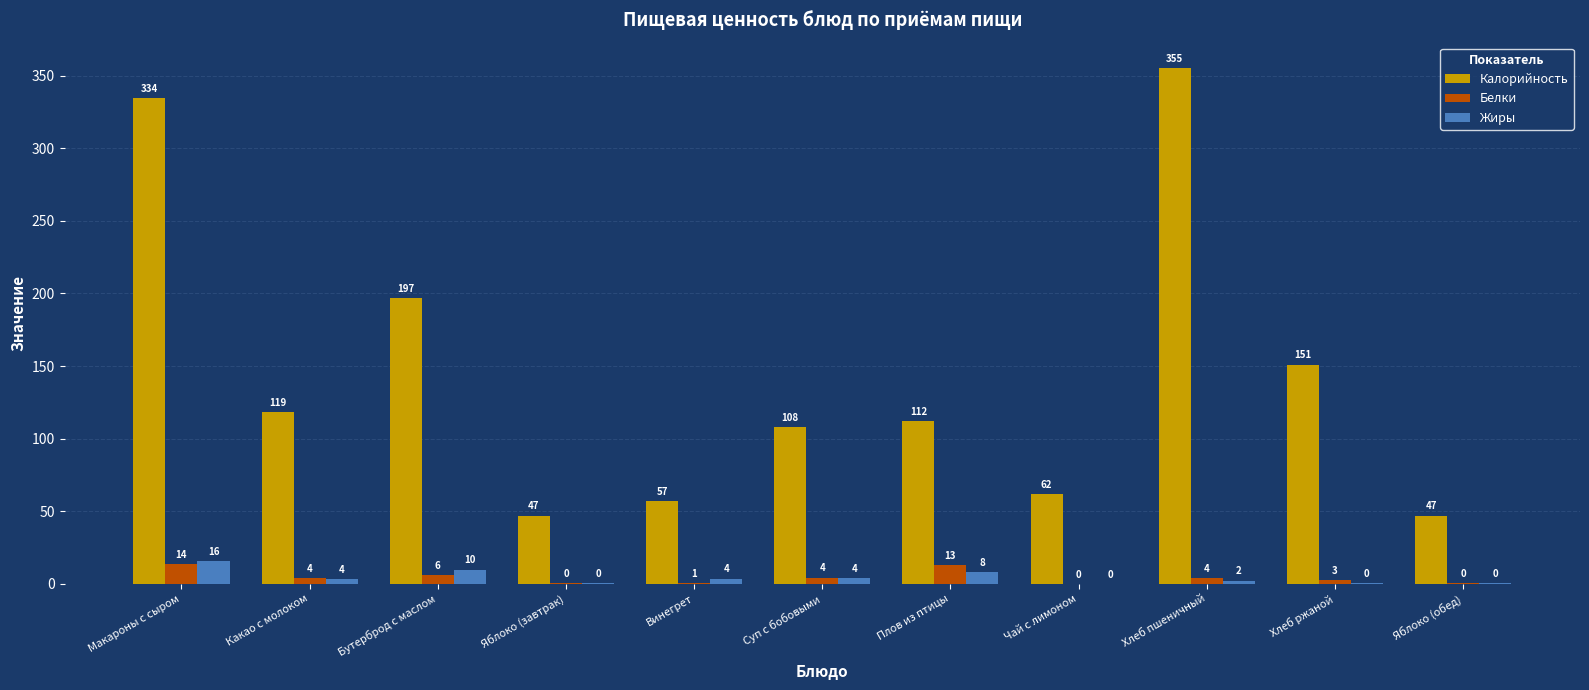

What value does the Калорийность series have at Хлеб ржаной?

151.0